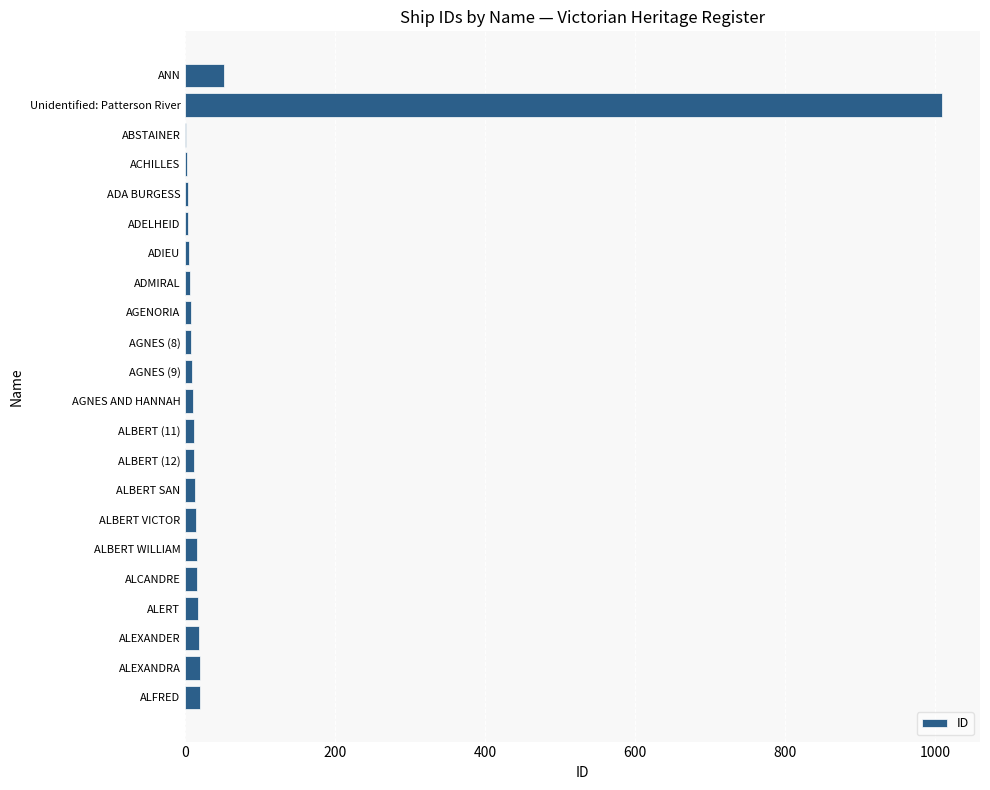

What is the greatest value displayed?

1009